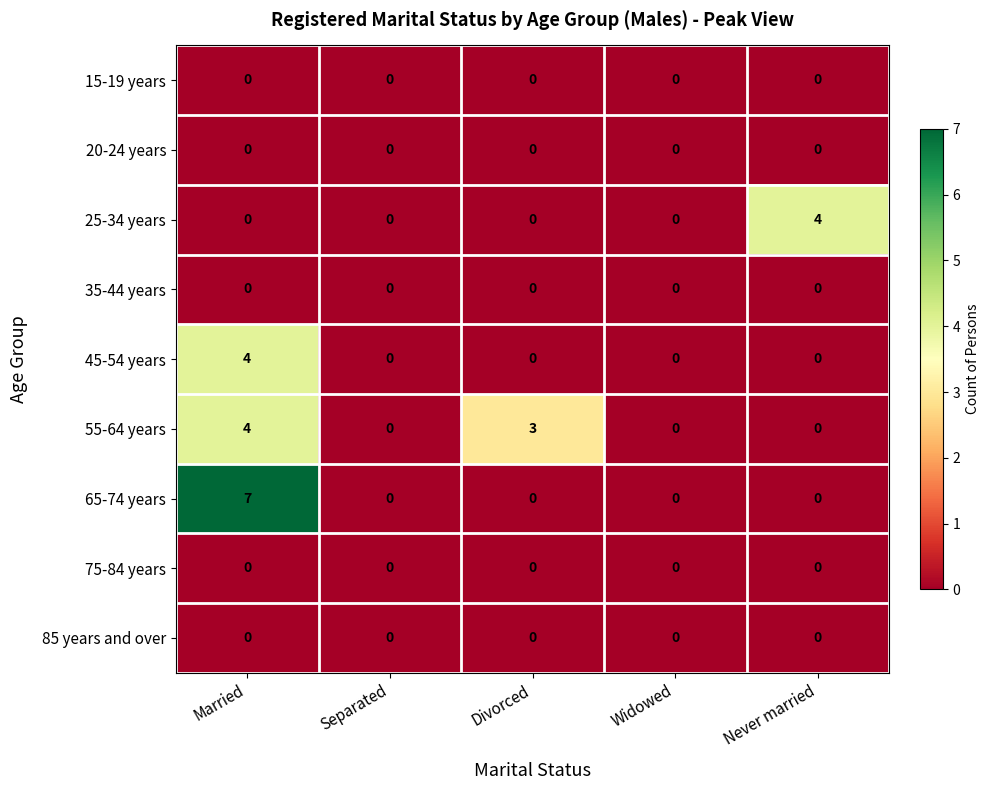

Which category has the highest value in the 55-64 years series?

Married